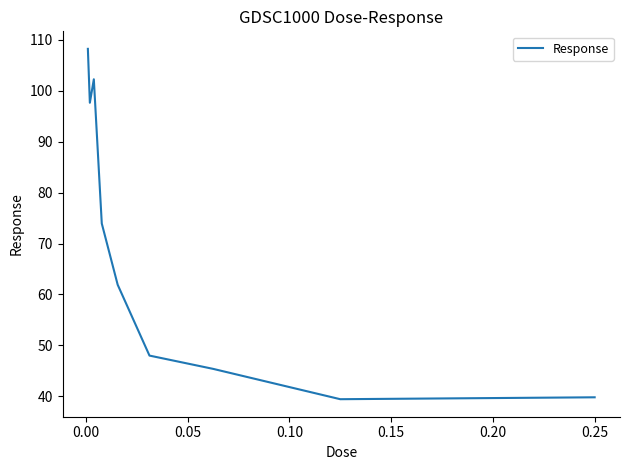

What is the difference between the maximum and minimum values?

68.8